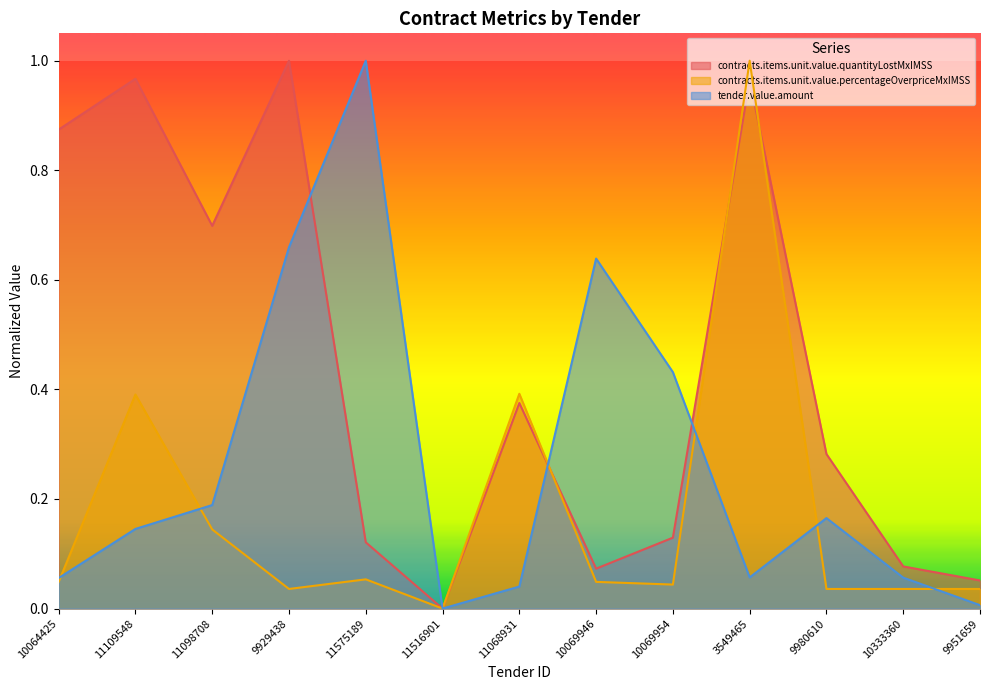

How many lines are shown in the chart?

3